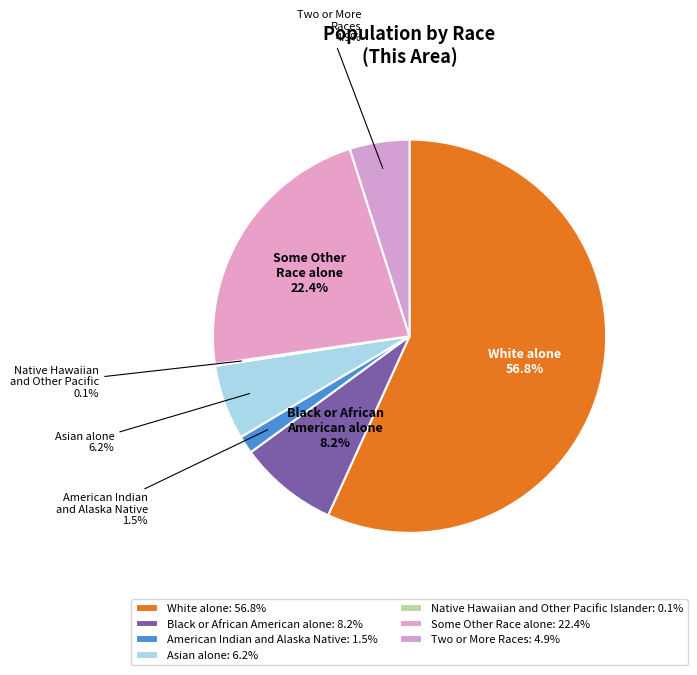

Which category has the smallest portion of the pie?

Native Hawaiian and Other Pacific Islander